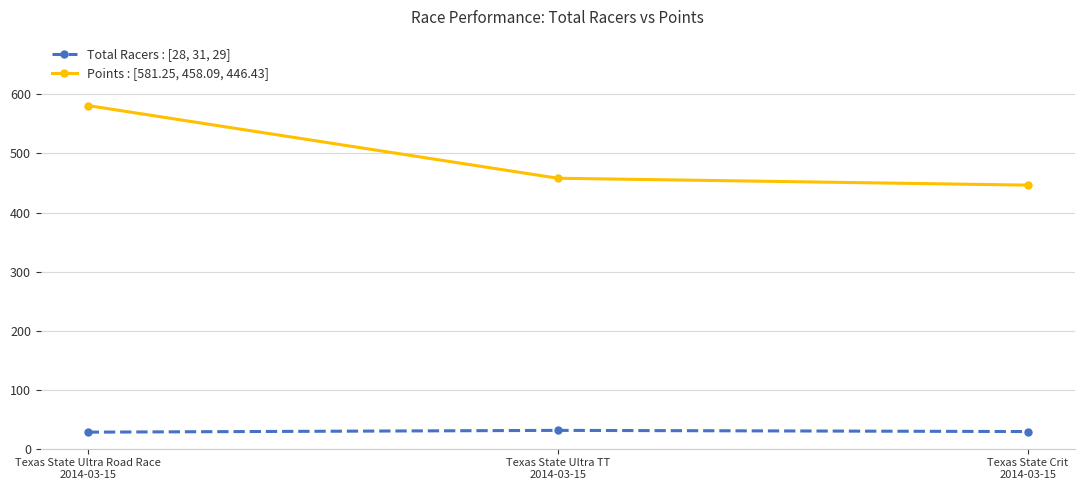

Does the chart have visible grid lines?

Yes